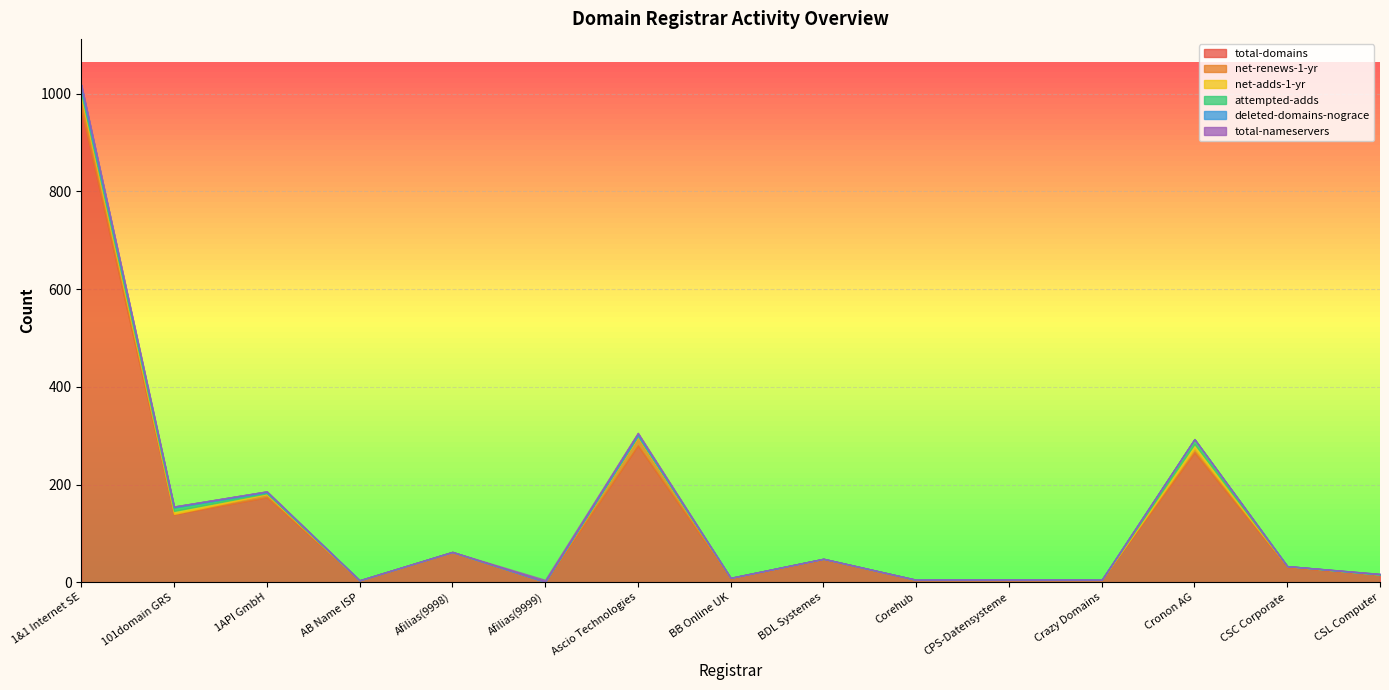

What position from the left is CSL Computer?

15